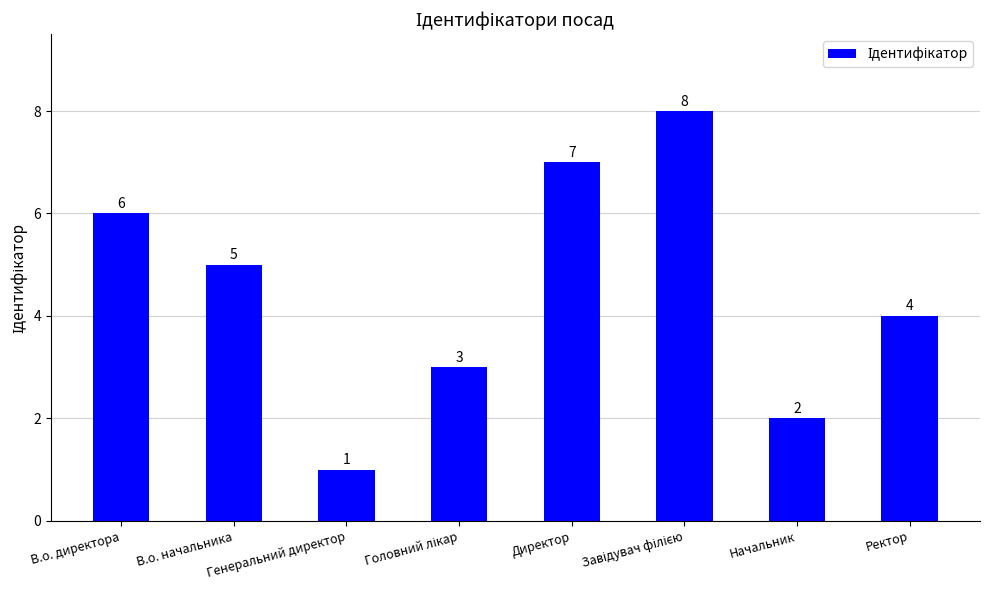

Are the bars horizontal?

No